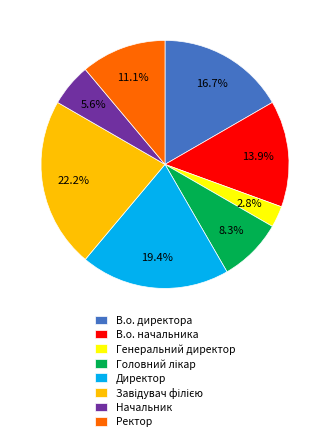

How many slices are in this pie chart?

8